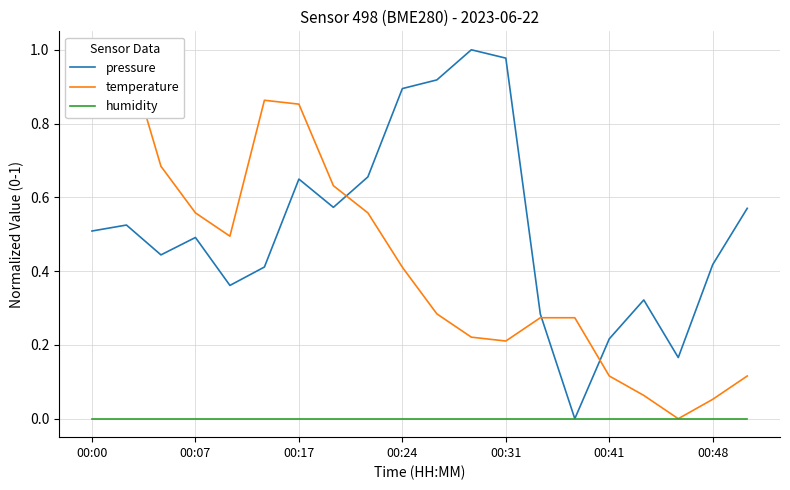

What are all the series names shown in the legend?

pressure, temperature, humidity